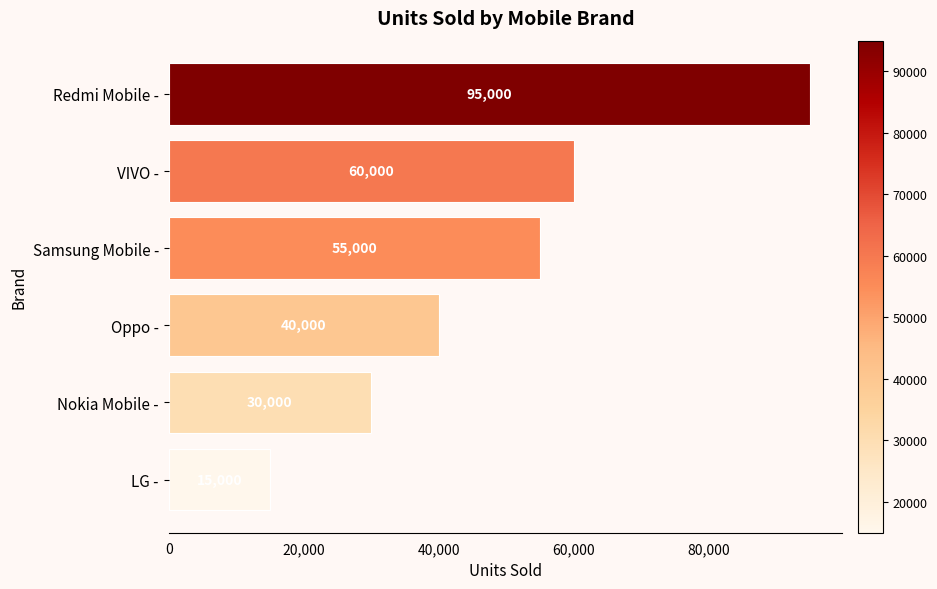

How many bars are there in total?

6